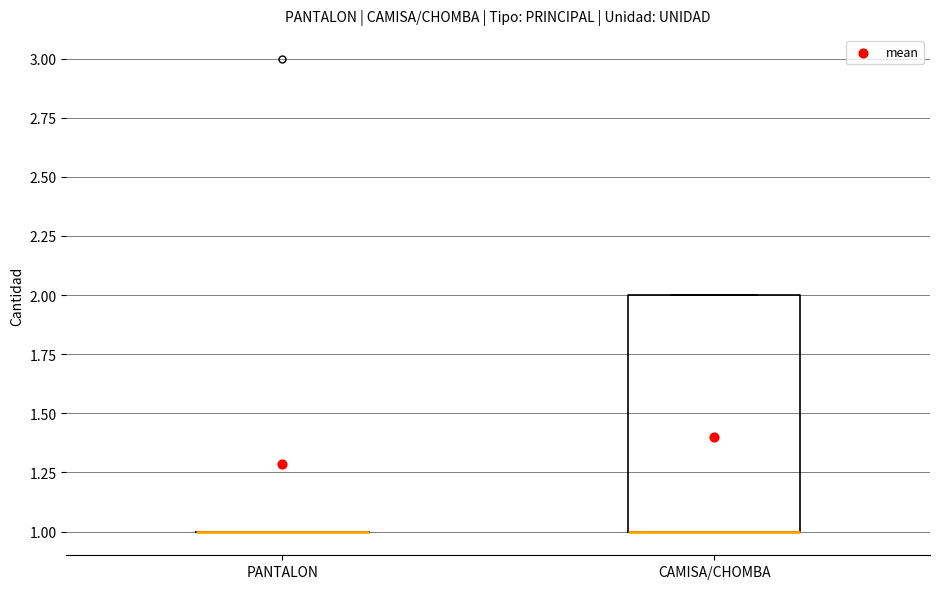

Which box is the tallest, from its lower edge to its upper edge?

CAMISA/CHOMBA